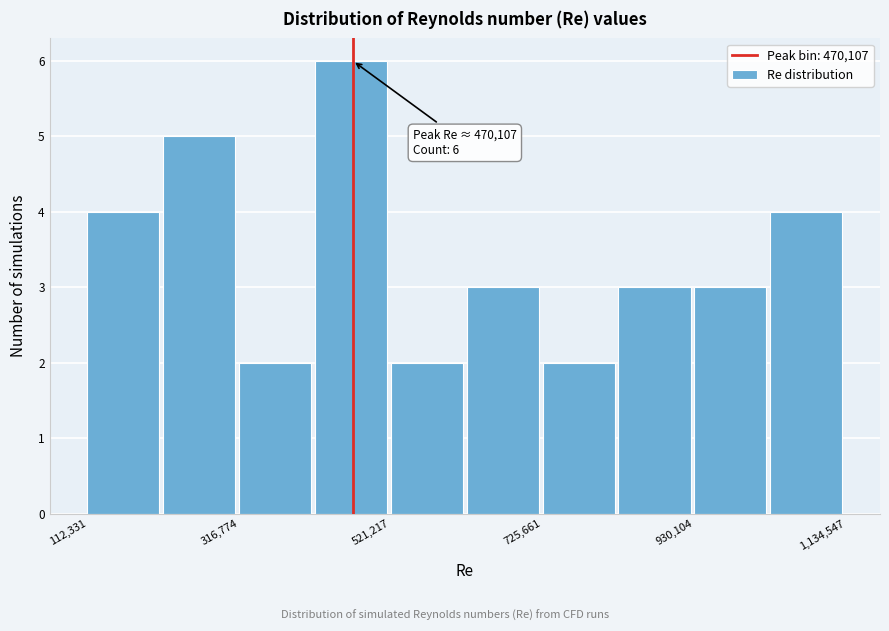

Read against the x-axis, roughly where is the centre of the tallest bar?

450000